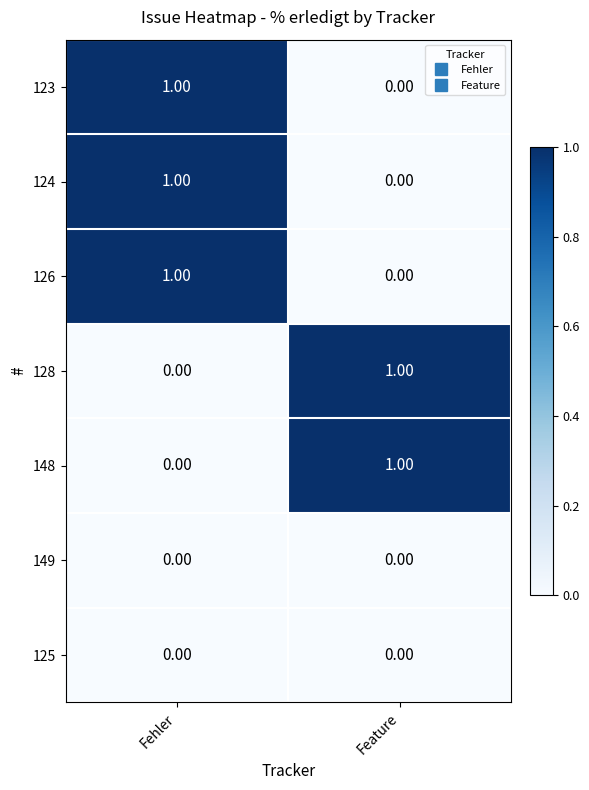

Rank the categories by 124 value from highest to lowest.

Fehler, Feature